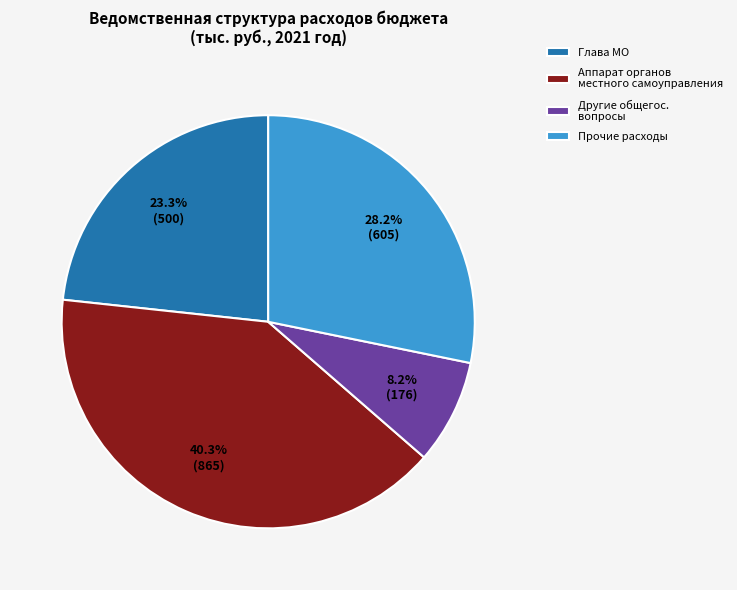

Rank the categories by value from lowest to highest.

Другие общегос. вопросы, Глава МО, Прочие расходы, Аппарат органов местного самоуправления